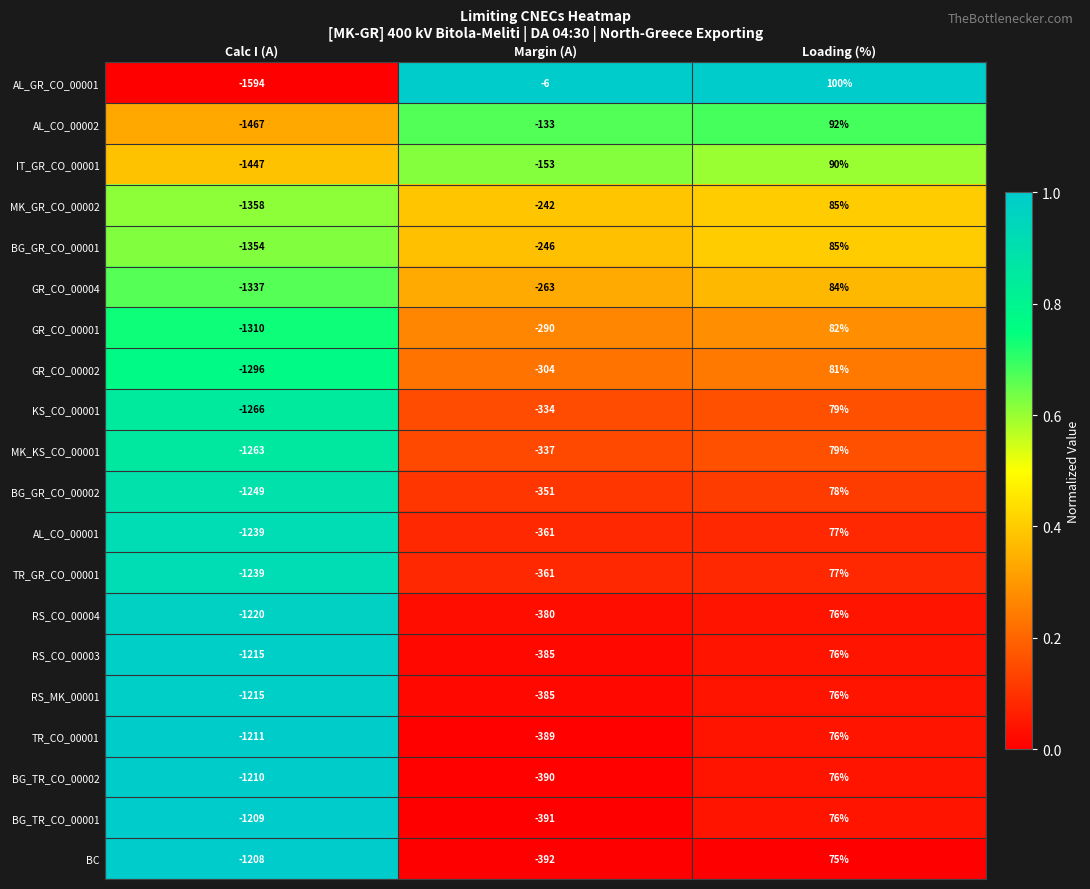

Which series has the largest range (max minus min)?

AL_GR_CO_00001